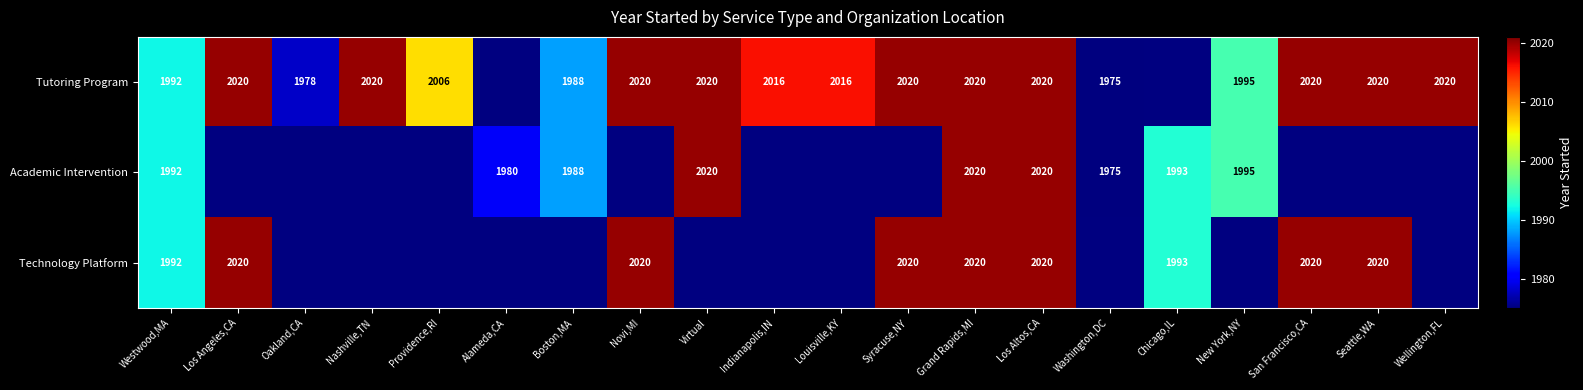

The value of Technology Platform at Chicago,IL is 1993. True or false?

True